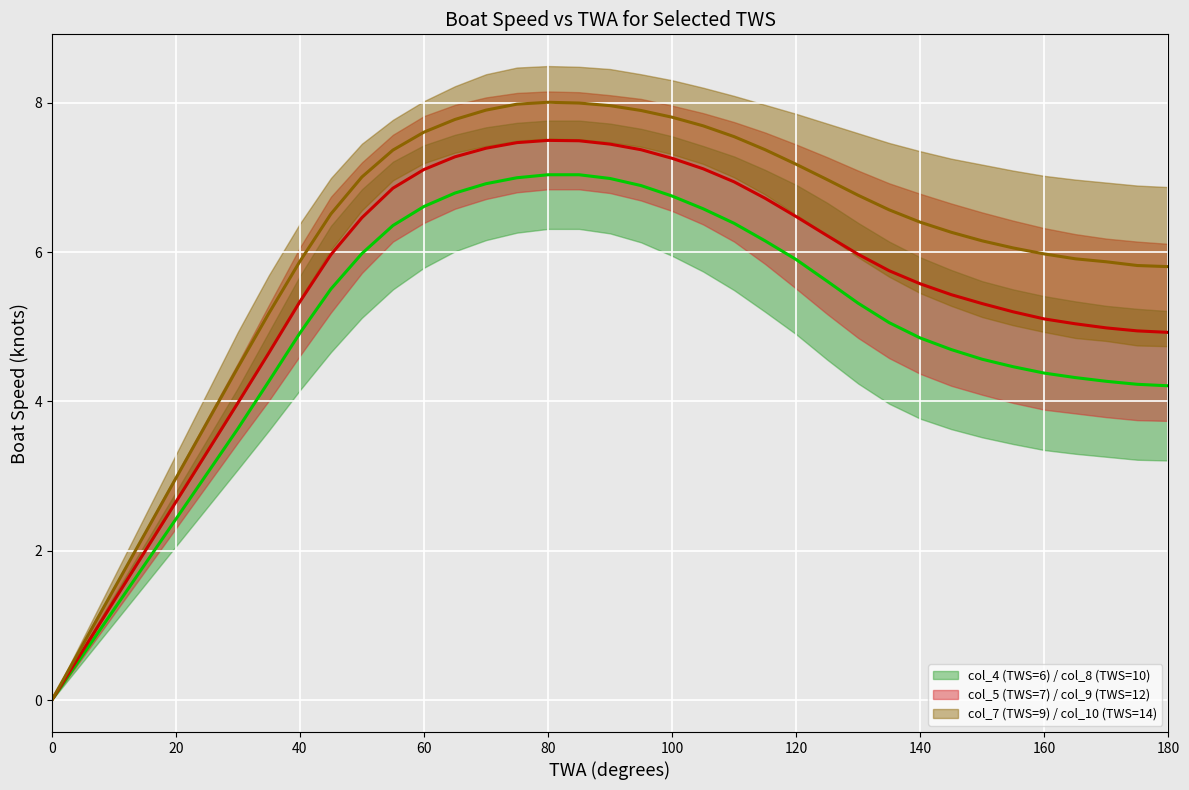

What is the difference between the maximum and minimum values in the mid: col_4 (TWS=6)/col_8 (TWS=10) series?

7.0